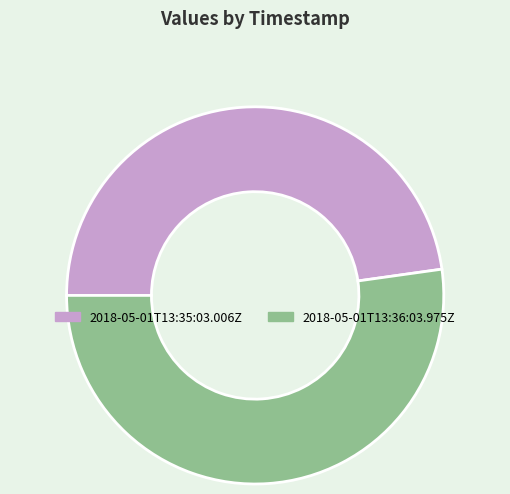

Is there a majority slice in this chart?

Yes